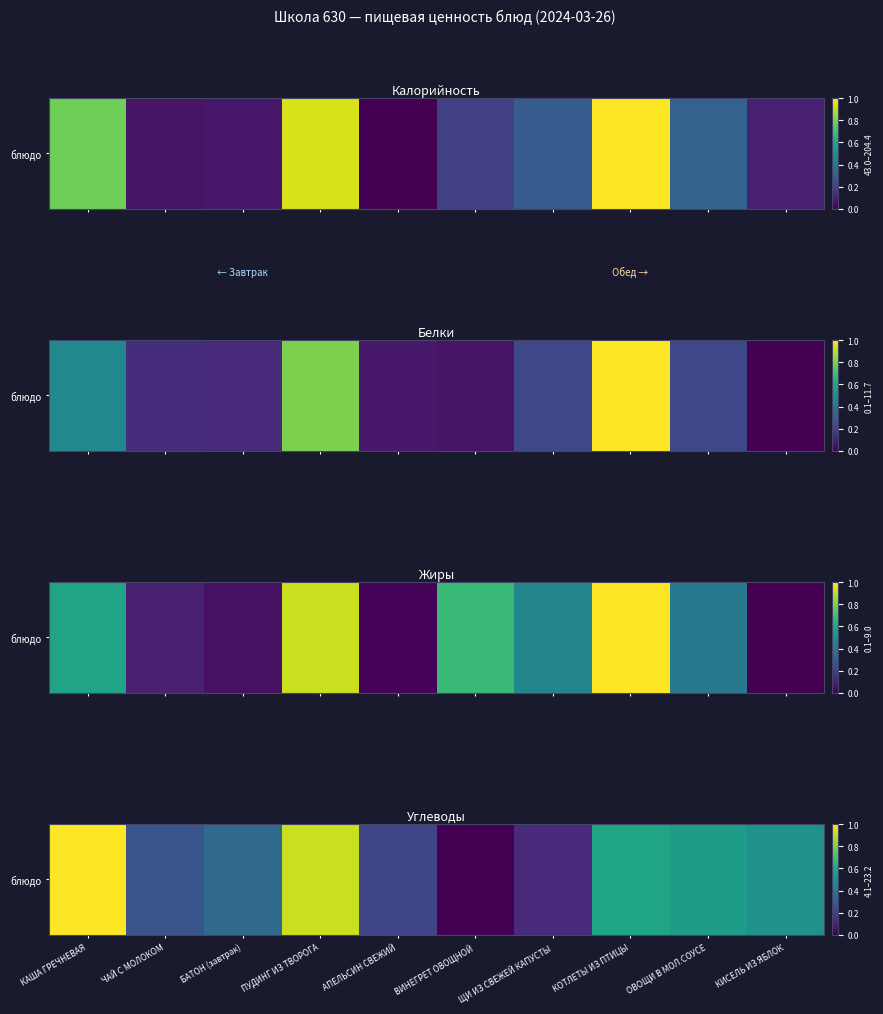

Between ПУДИНГ ИЗ ТВОРОГА and ОВОЩИ В МОЛ.СОУСЕ, which is larger?

ПУДИНГ ИЗ ТВОРОГА